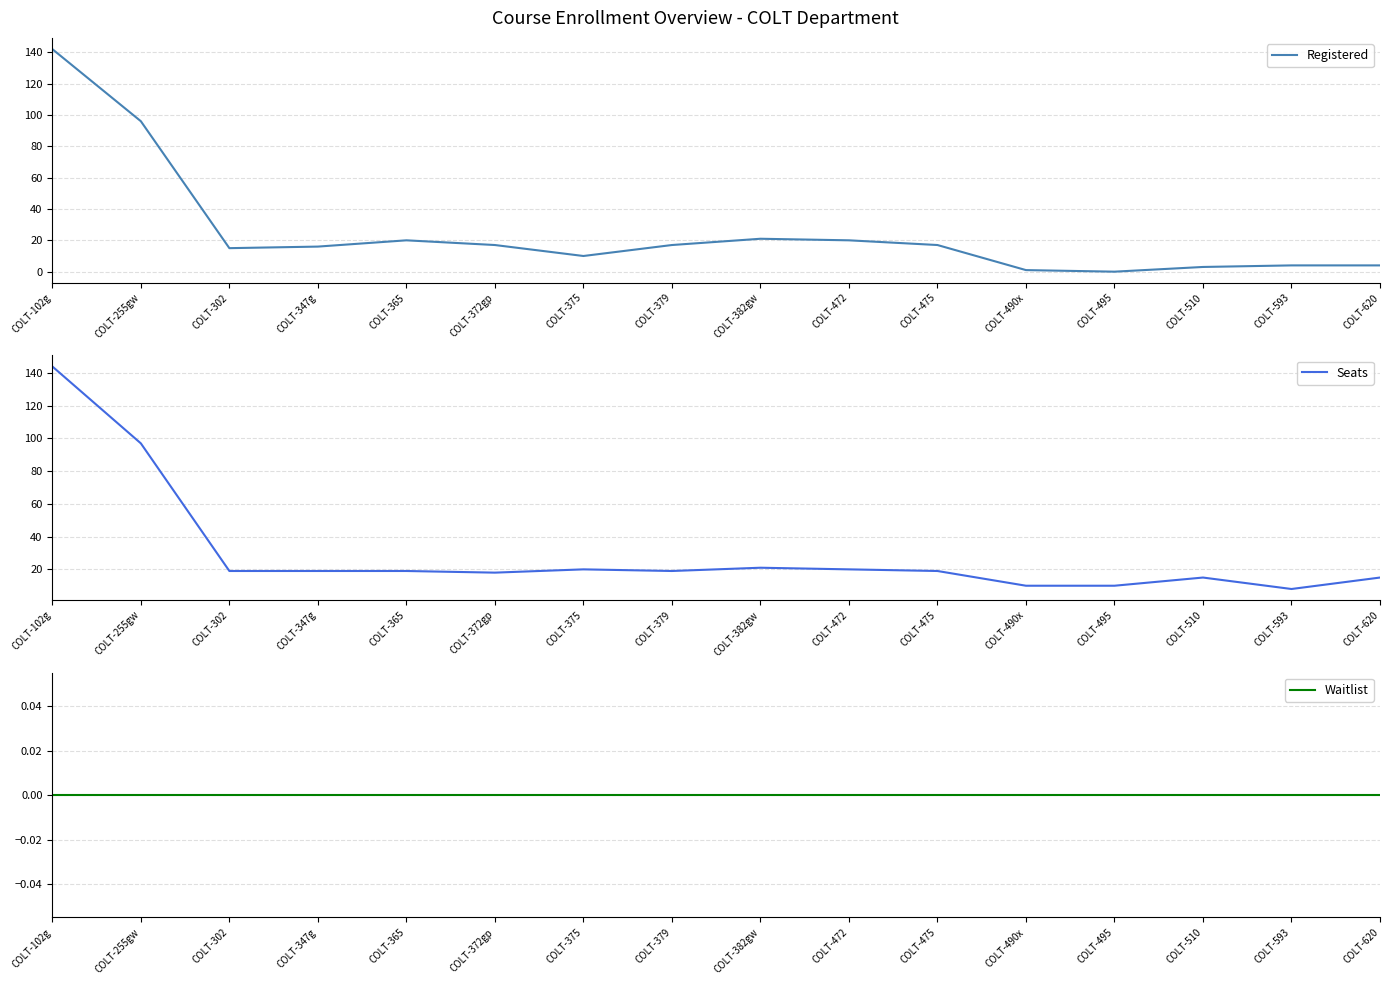

Is it true that Registered equals 1 at COLT-490x?

True